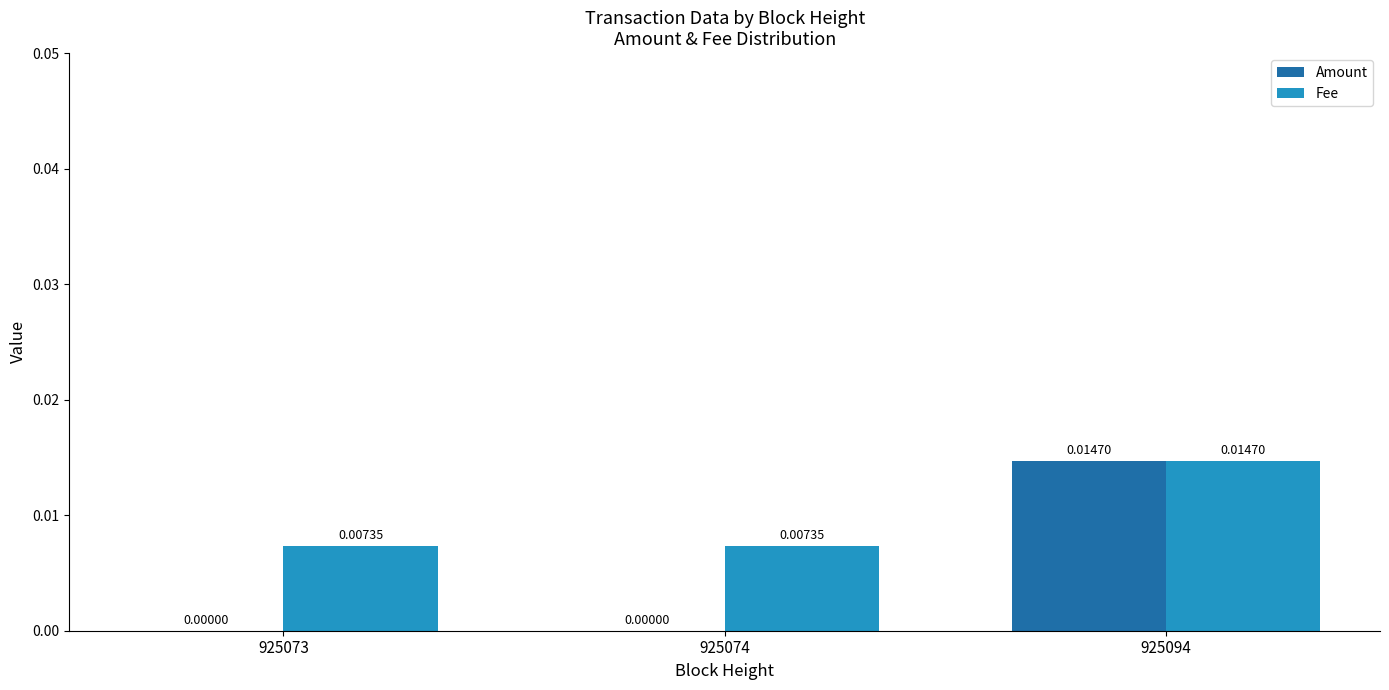

Count the number of data series in this chart.

2